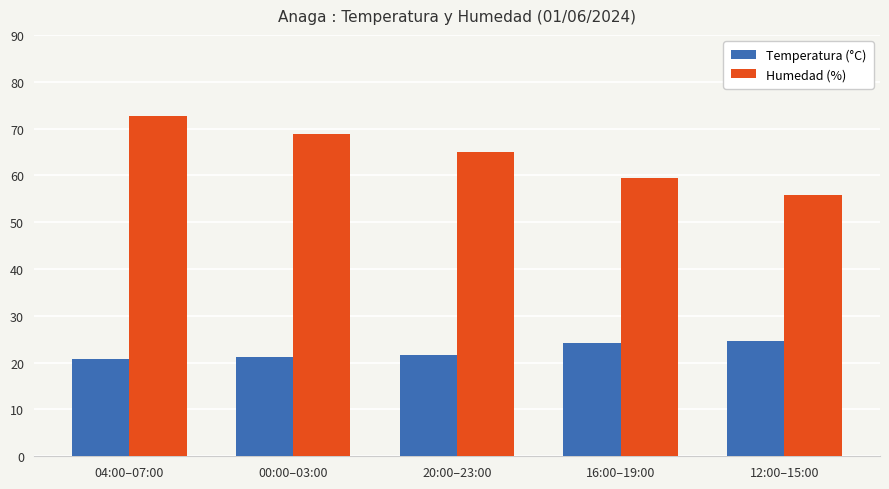

What is the difference between the maximum and minimum values in the Humedad (%) series?

17.0